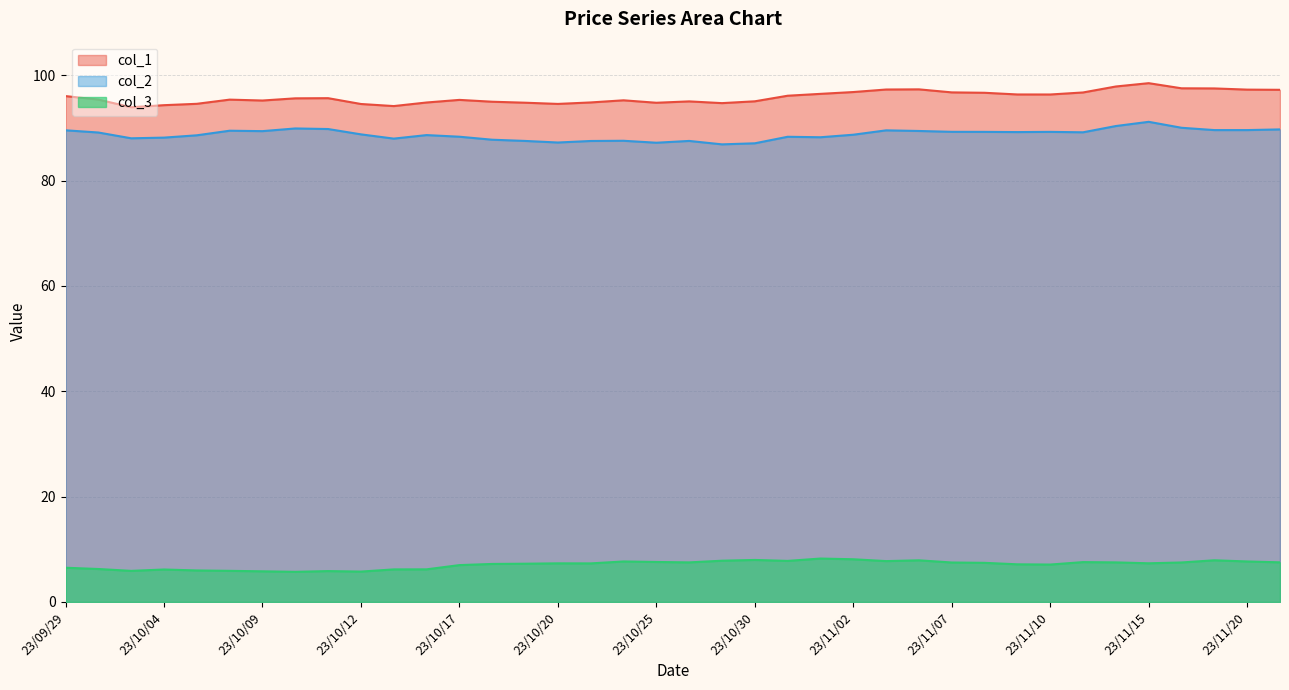

Which has a higher value, 23/11/10 or 23/11/01?

23/11/01